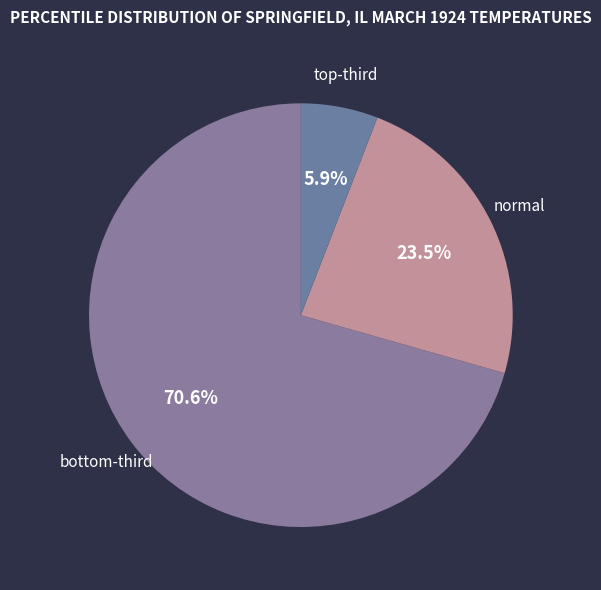

Is there a majority slice in this chart?

Yes